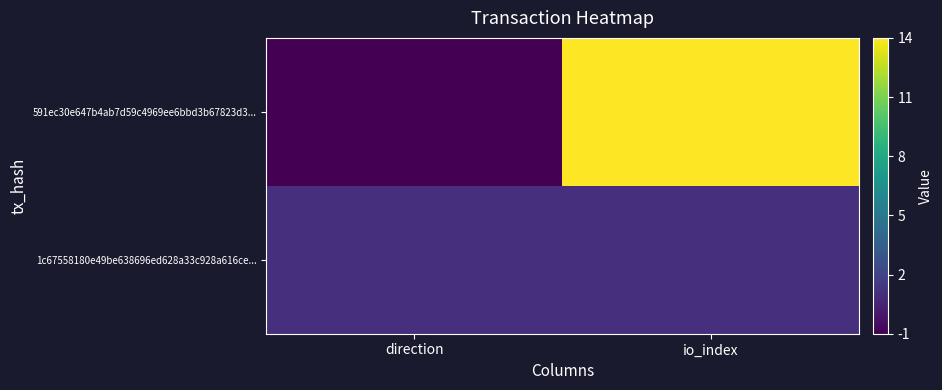

At io_index, list the series in order from largest to smallest.

591ec30e647b4ab7d59c4969ee6bbd3b67823d3..., 1c67558180e49be638696ed628a33c928a616ce...